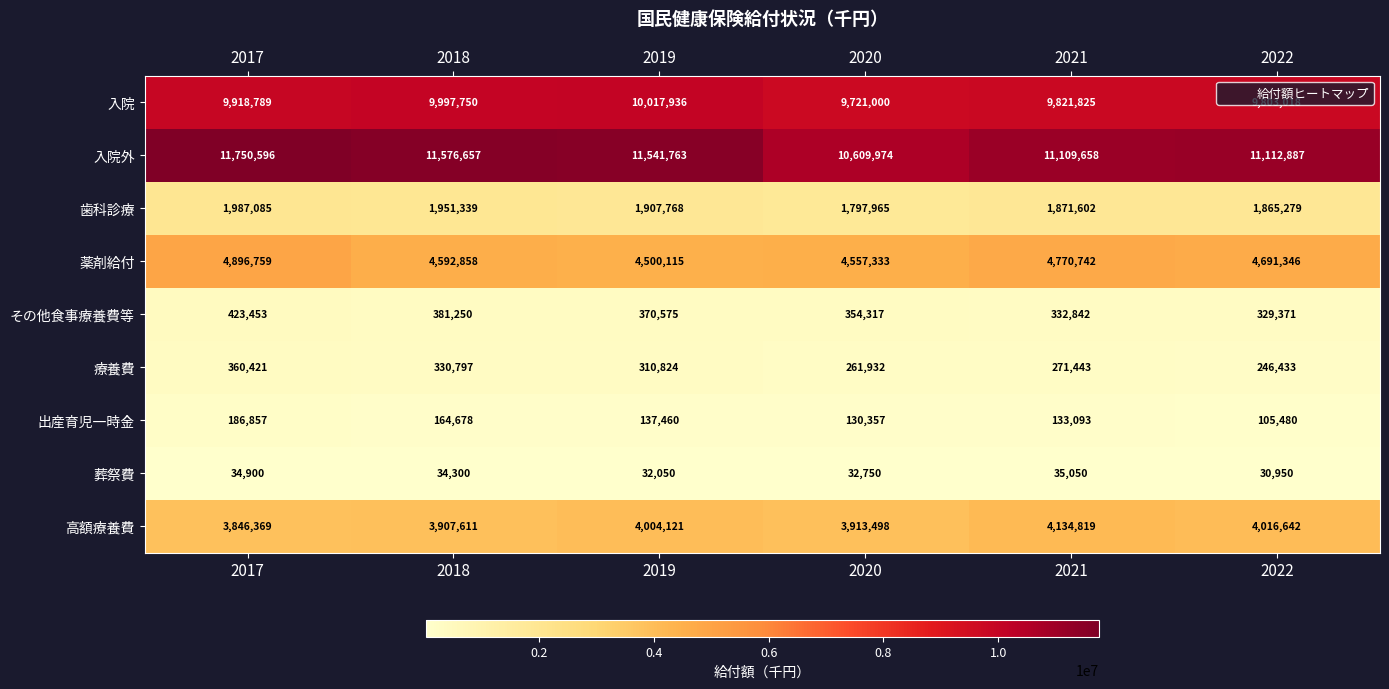

Which category has the highest value in the 薬剤給付 series?

2017